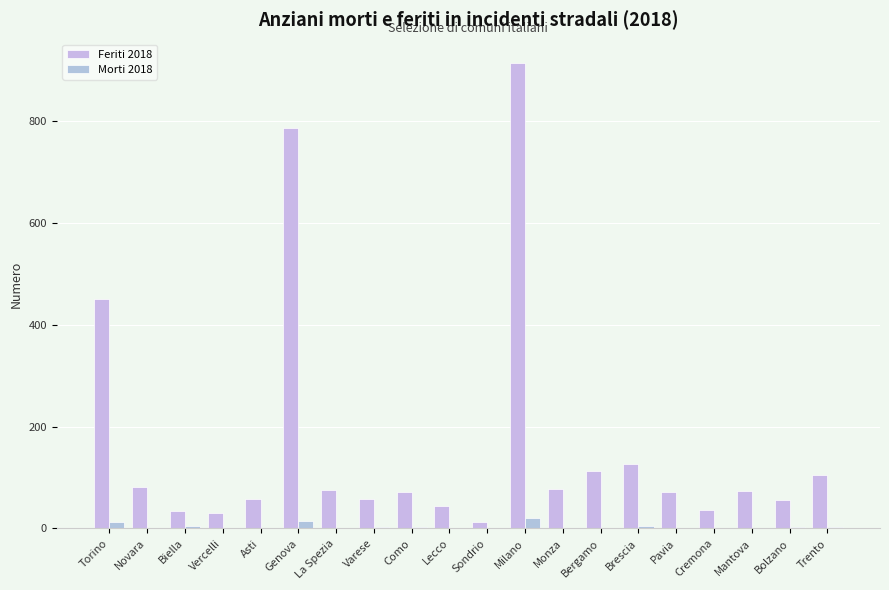

What position from the right is Monza?

8